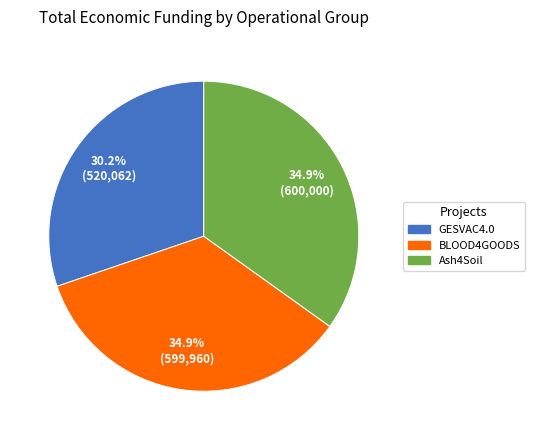

What percentage do Ash4Soil and BLOOD4GOODS together represent?

69.8%